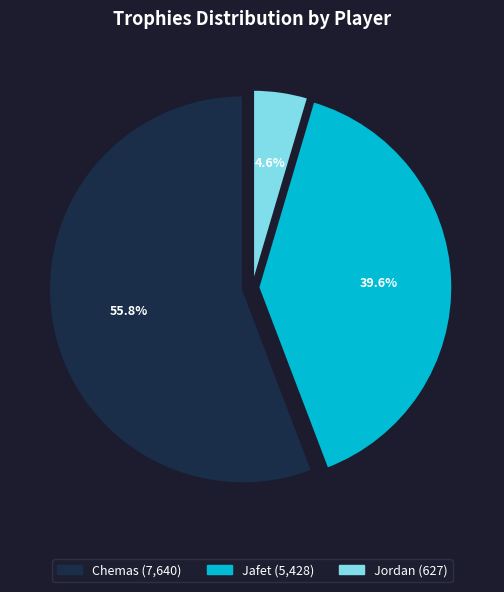

Which category accounts for the majority?

Chemas